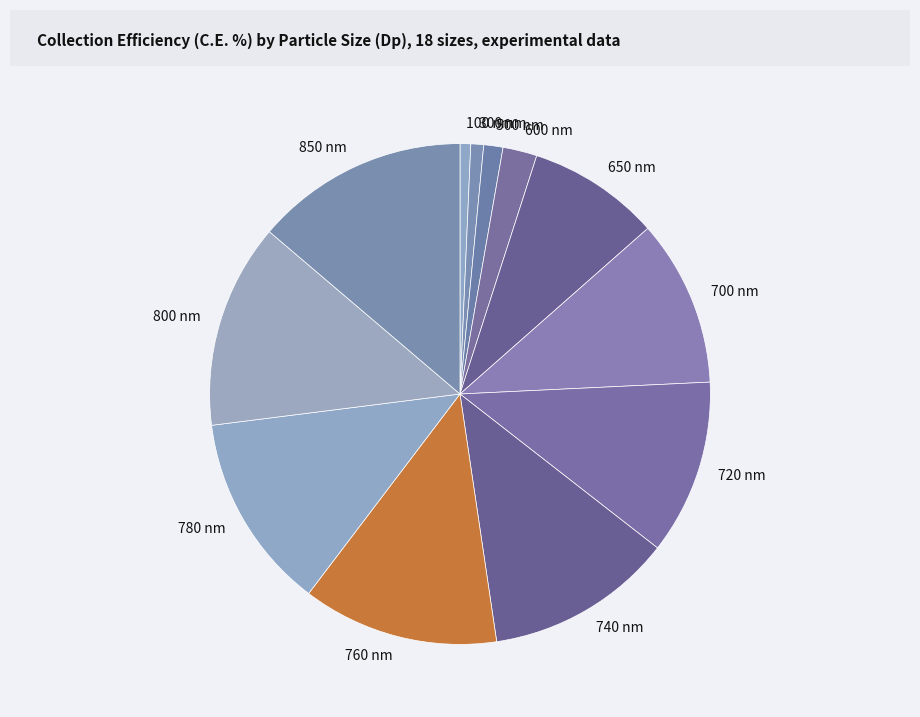

True or false: 100 nm accounts for 12% of the total.

False